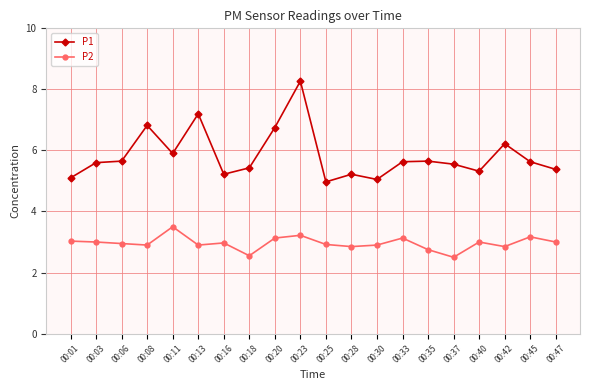

What is the value of the P1 point at the 17th from the left?

5.3